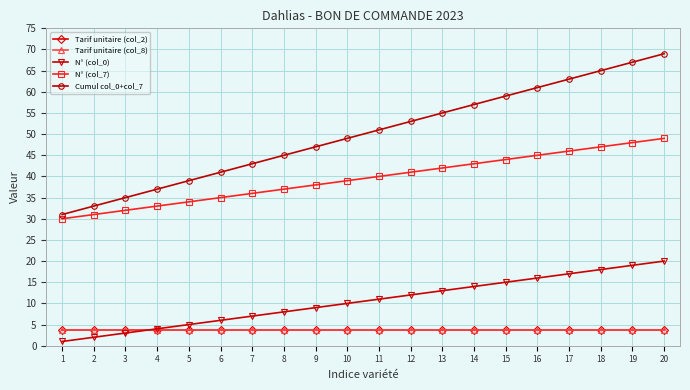

Between 5 and 14, which is larger?

5